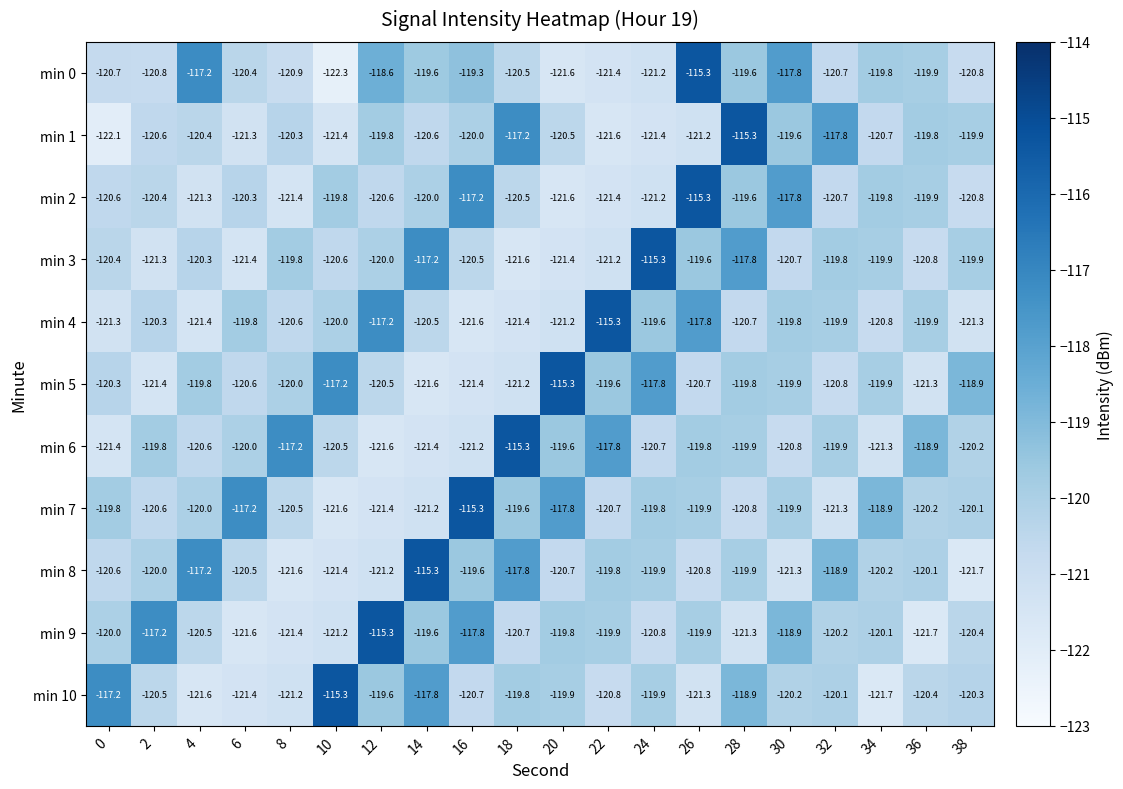

What is the difference between the maximum and minimum values in the min 0 series?

7.0